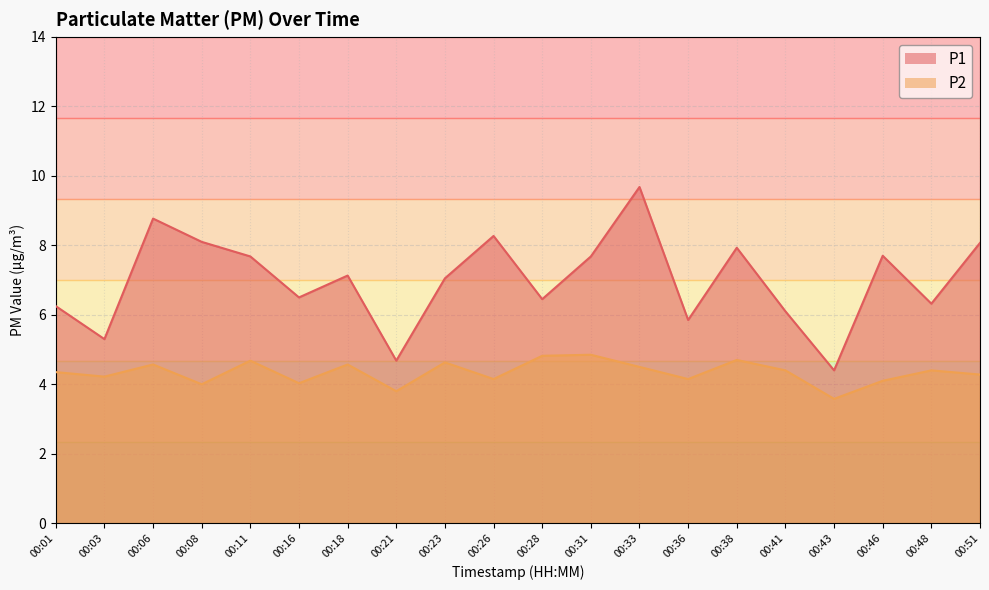

How many categories are shown in the chart?

20